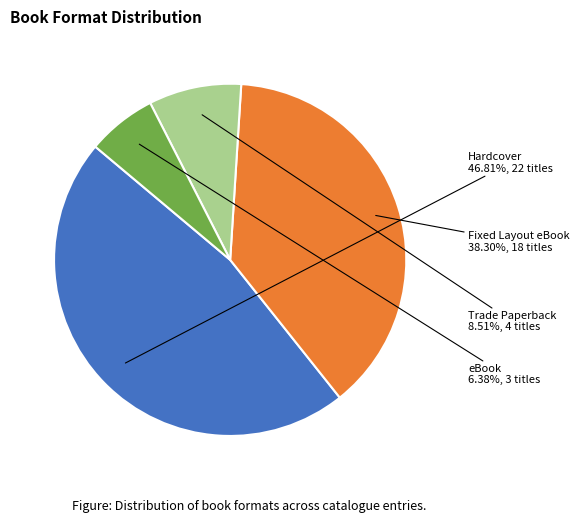

Is there a majority slice in this chart?

No